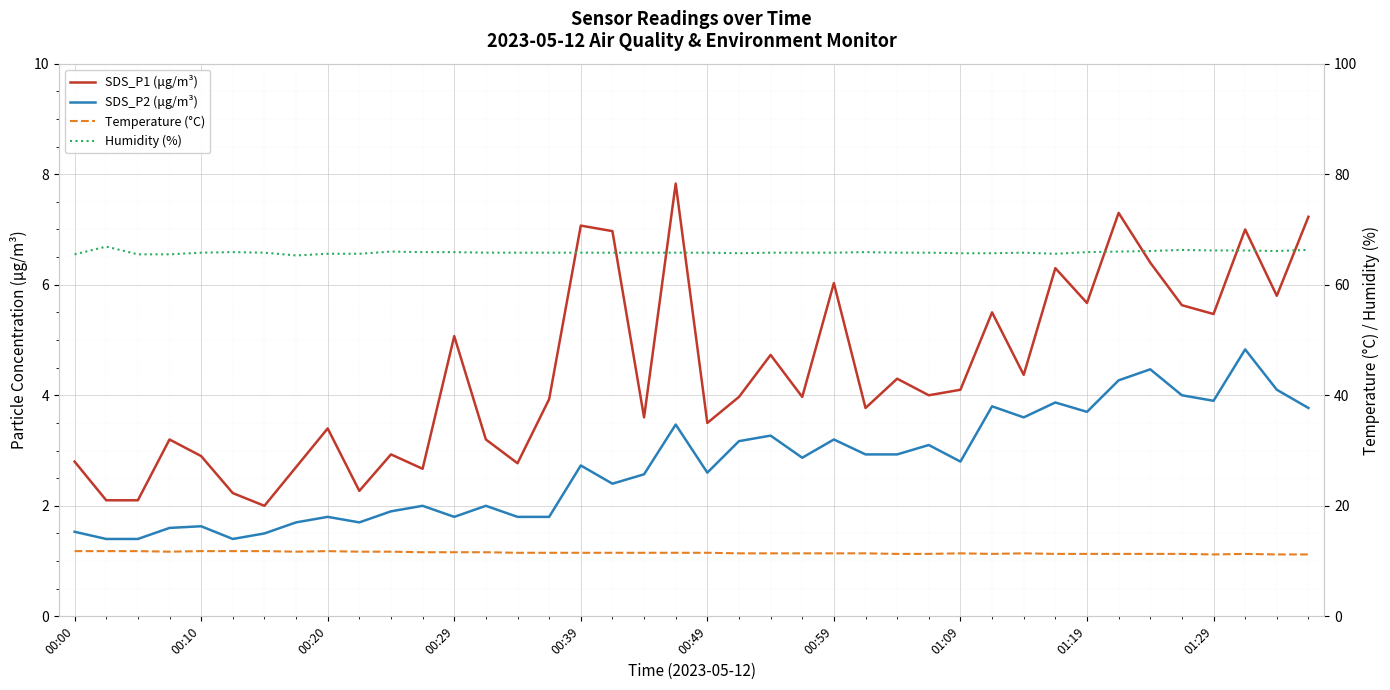

At how many categories does at least one series exceed 3?

40